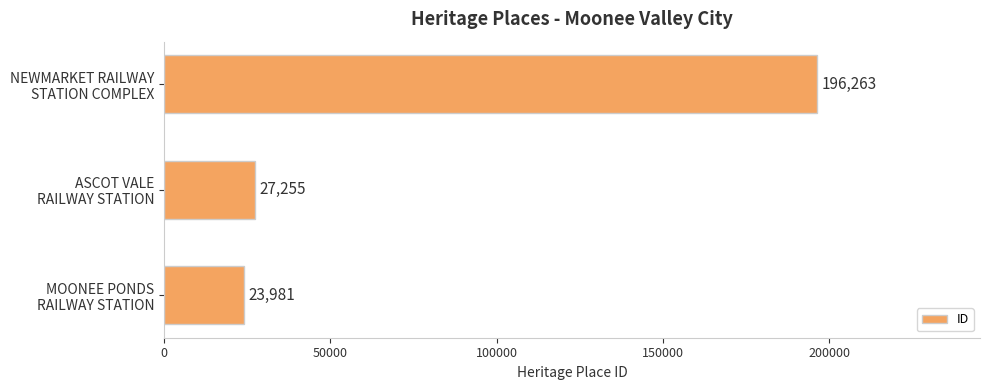

List the labels in order of value, largest first.

NEWMARKET RAILWAY
STATION COMPLEX, ASCOT VALE
RAILWAY STATION, MOONEE PONDS
RAILWAY STATION